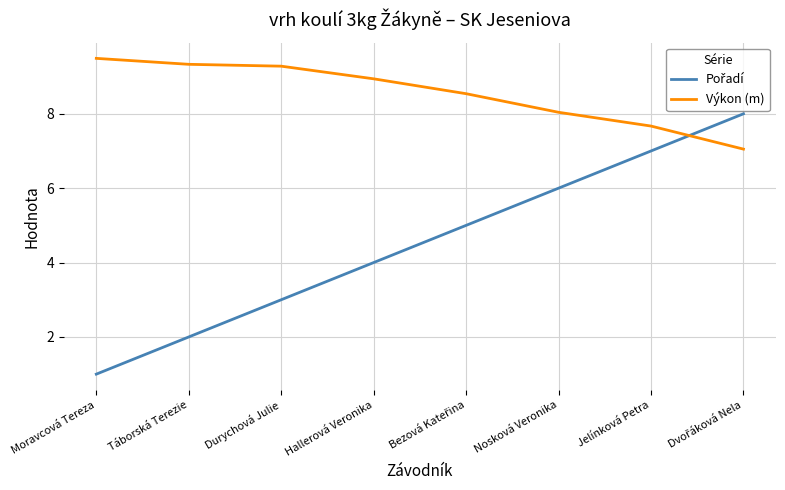

Is it true that Výkon (m) equals 14.0 at Durychová Julie?

False